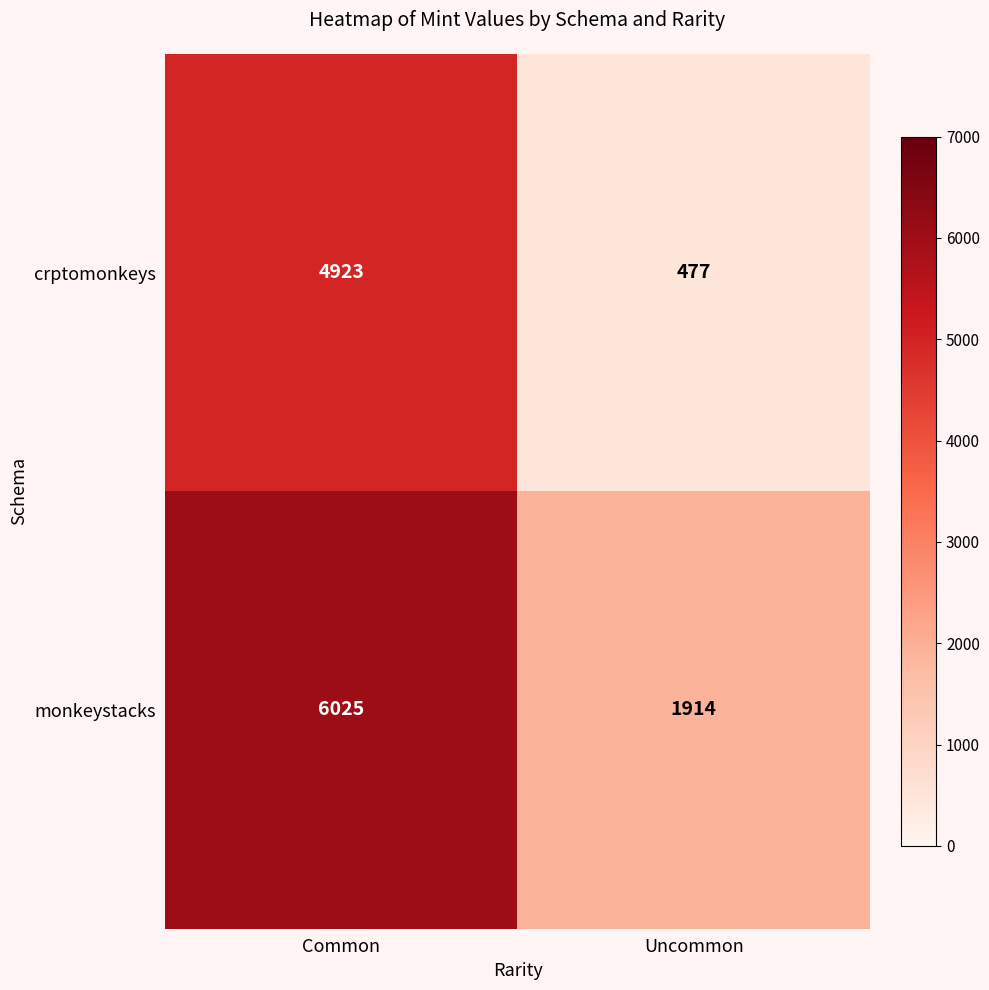

Reading left to right, list all the values displayed in this chart.

crptomonkeys: 4923	477
monkeystacks: 6025	1914